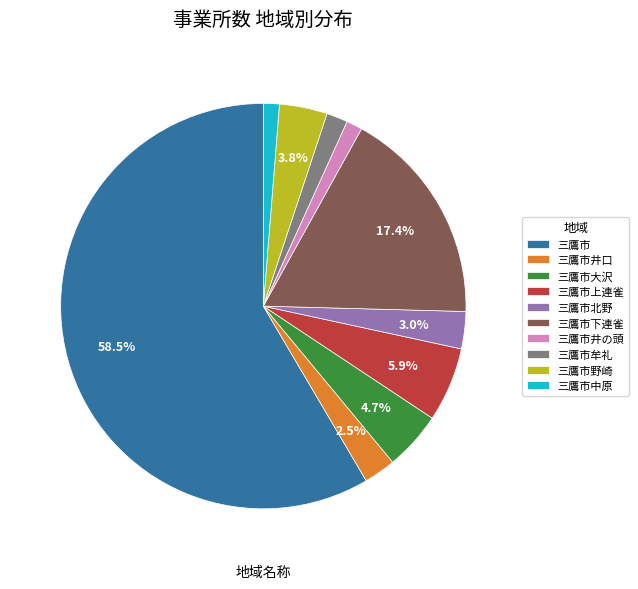

Is 三鷹市 the majority of the pie?

Yes